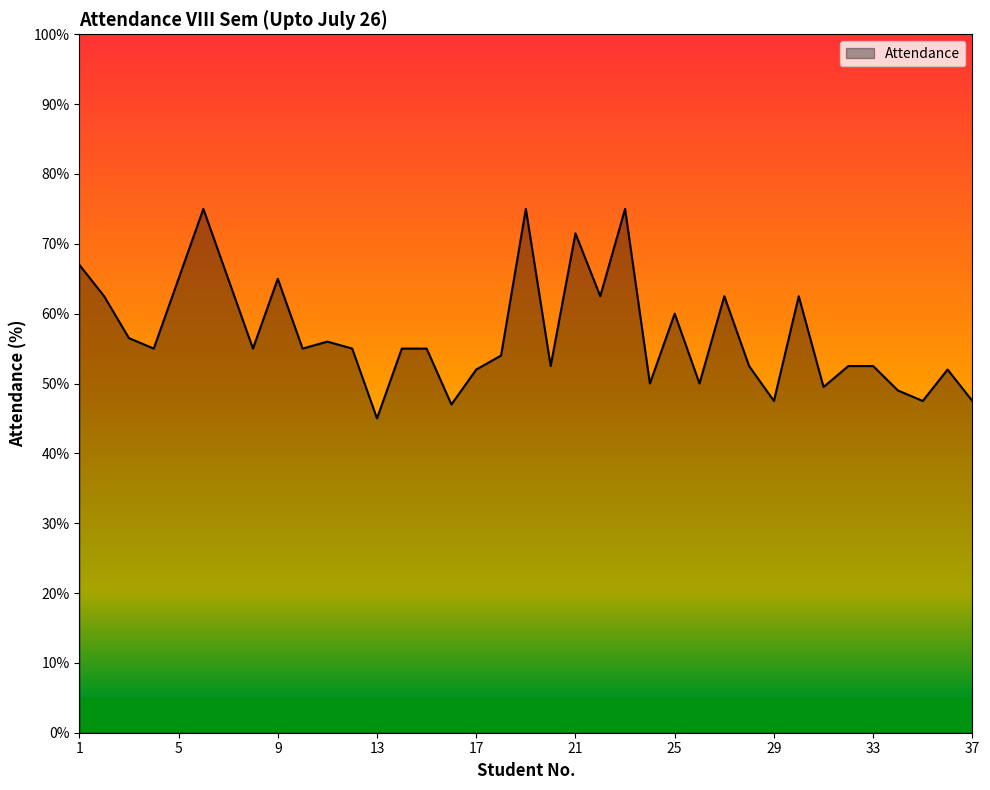

What is the maximum value shown in the chart?

75.0